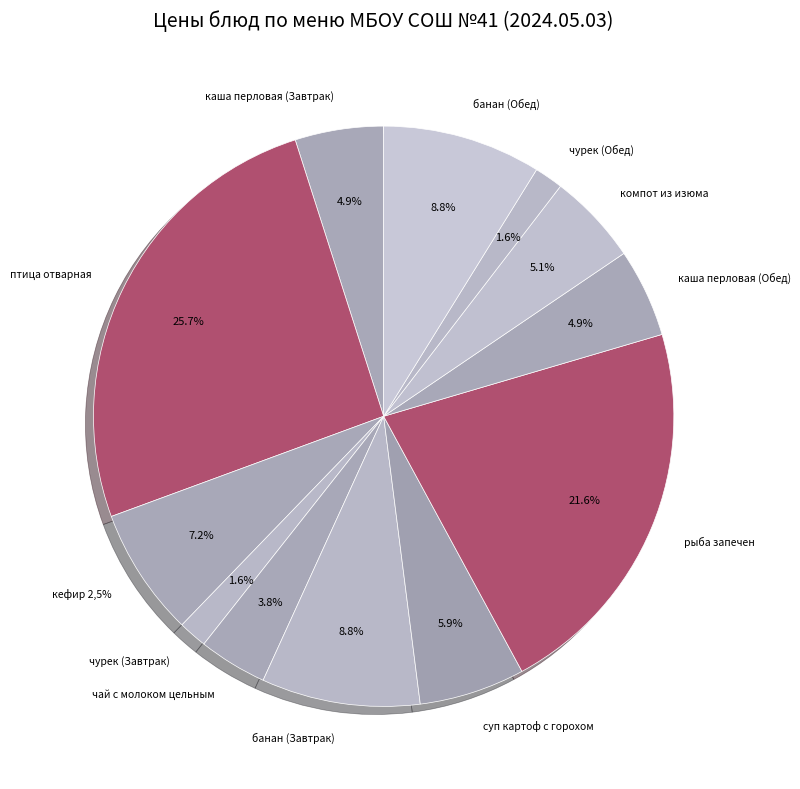

Combined, do банан (Обед) and банан (Завтрак) account for over 50%?

No